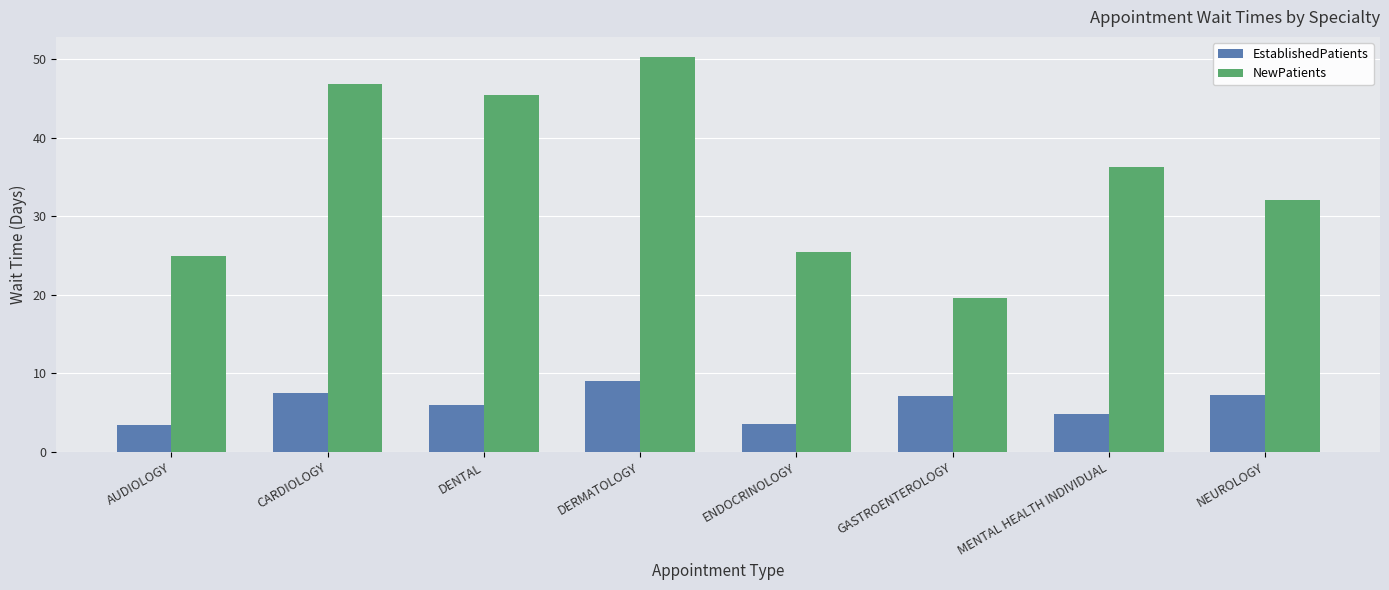

What is the total value across all series at DERMATOLOGY?

59.3